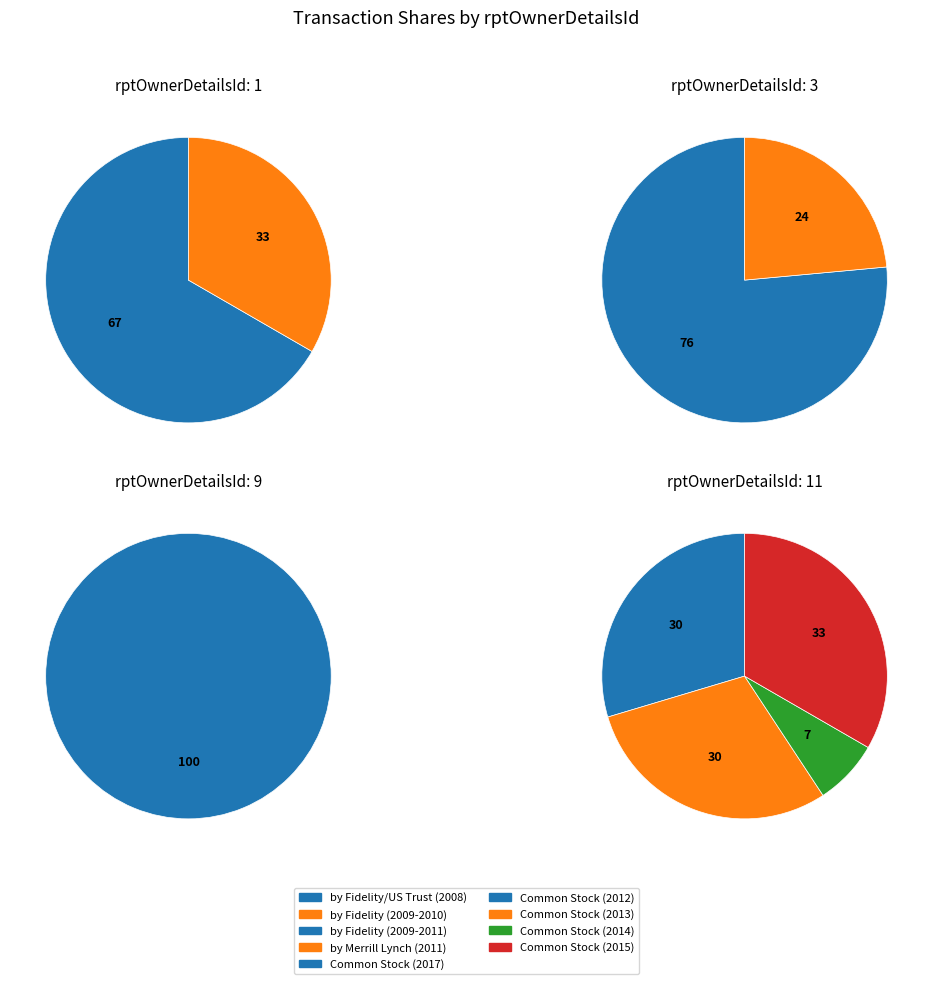

Between 11 and 1, which is larger?

11